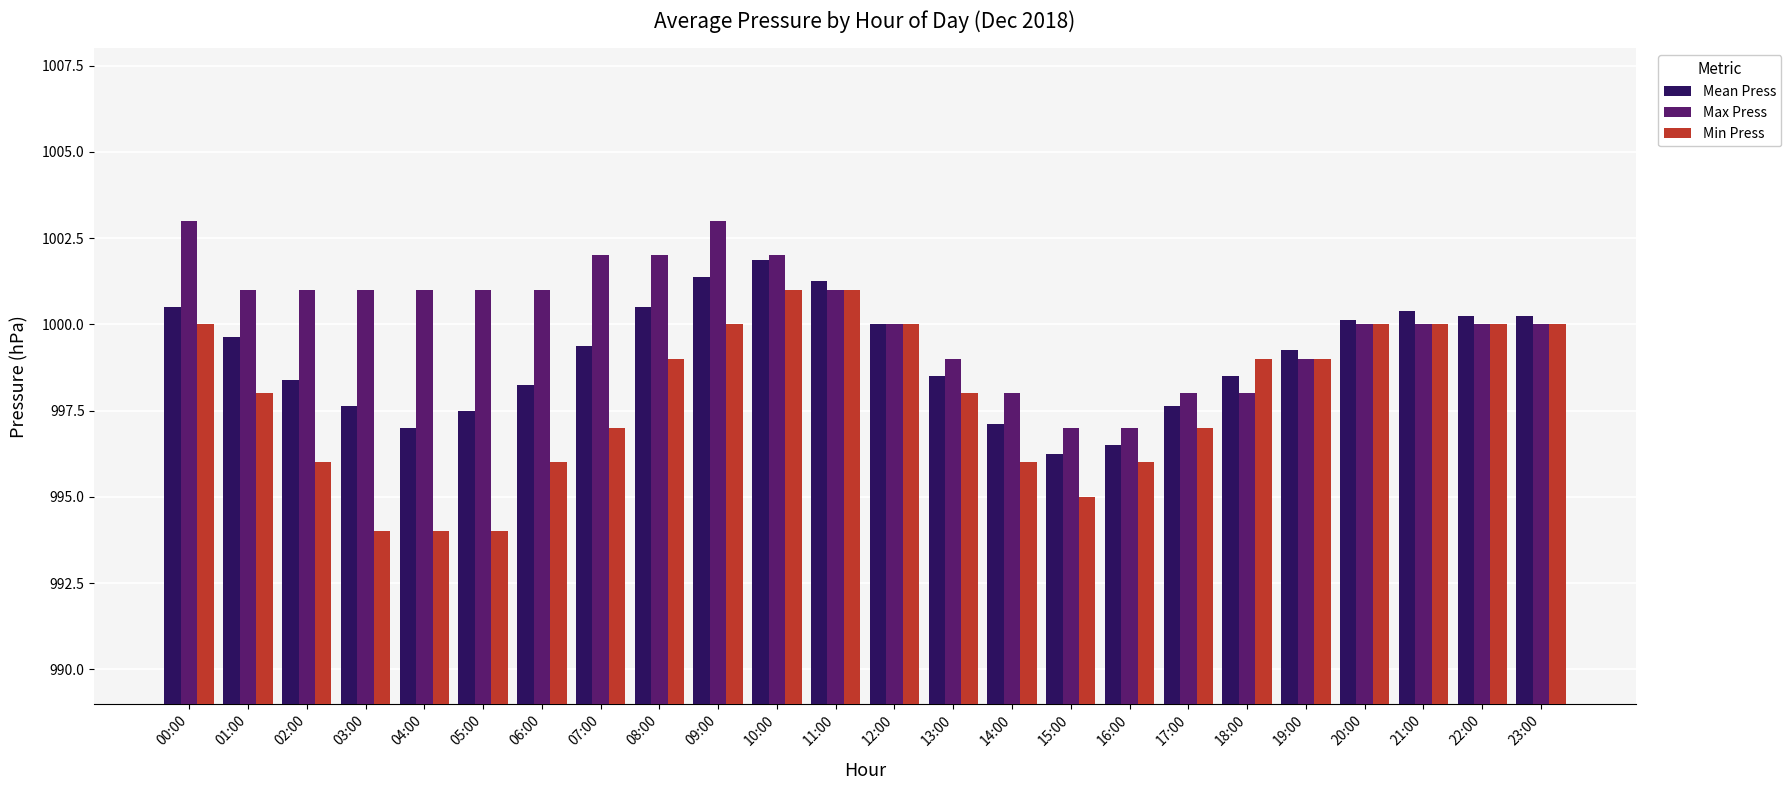

Is the value of Mean Press at 17:00 greater than the value of Max Press at 22:00?

No